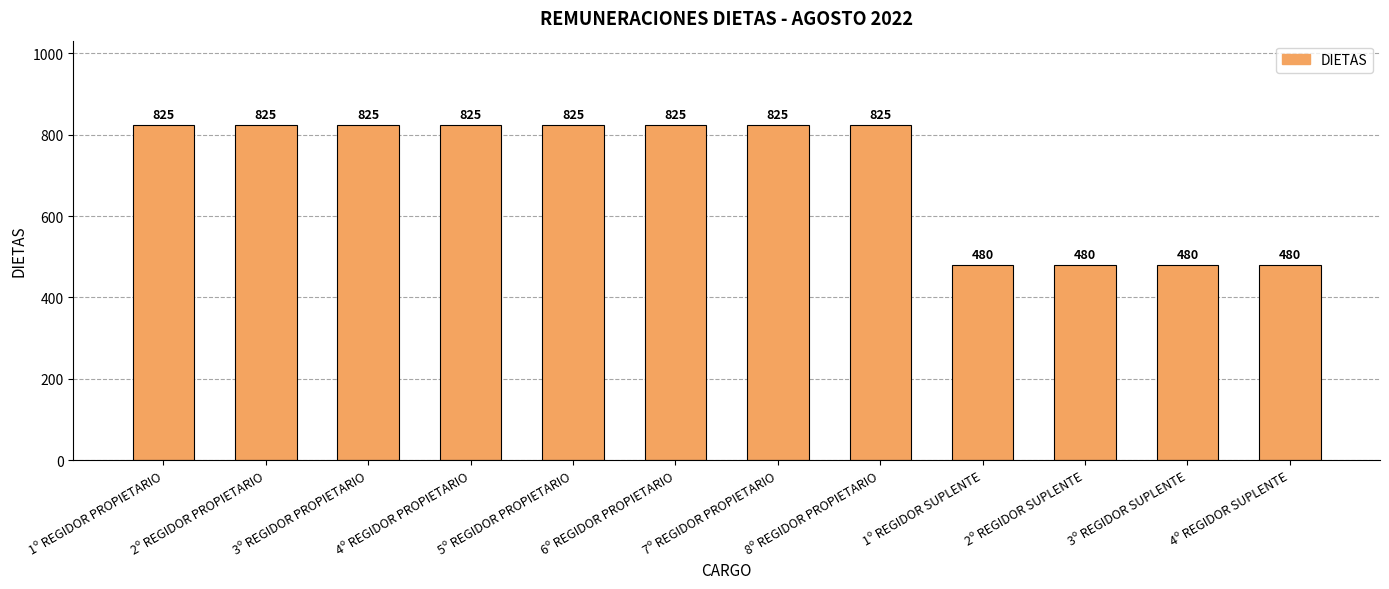

What is the label of the 5th bar from the left?

5º REGIDOR PROPIETARIO